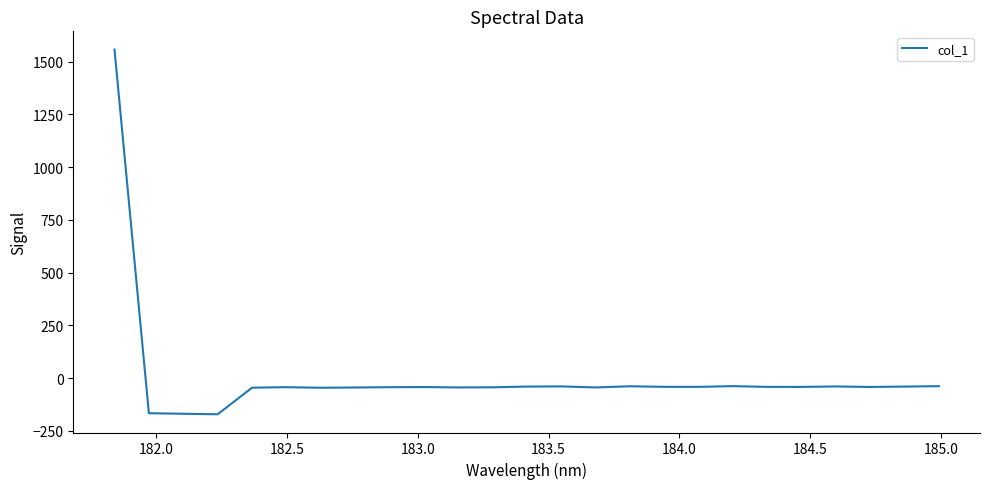

Does the chart have visible grid lines?

No